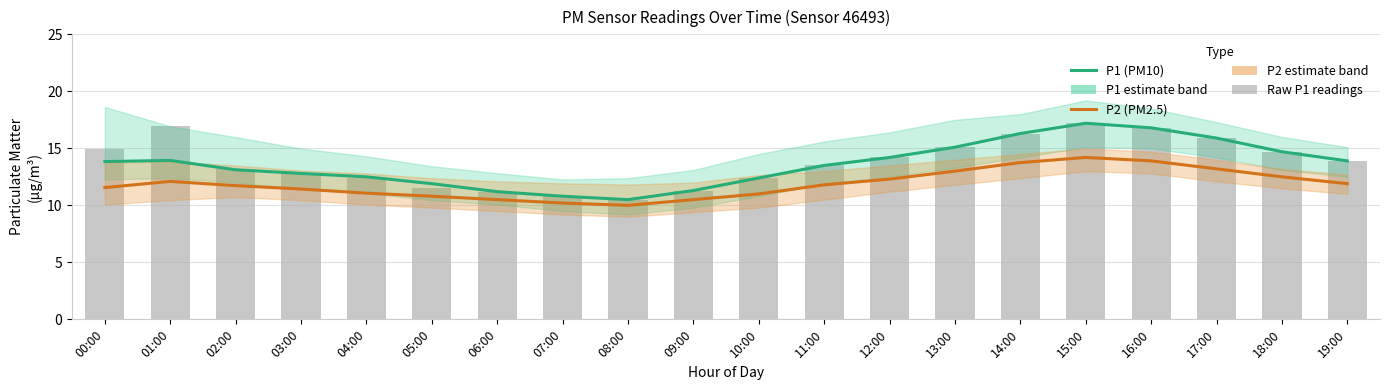

What is the sum of the Raw P1 readings values at 17:00 and 00:00?

30.9